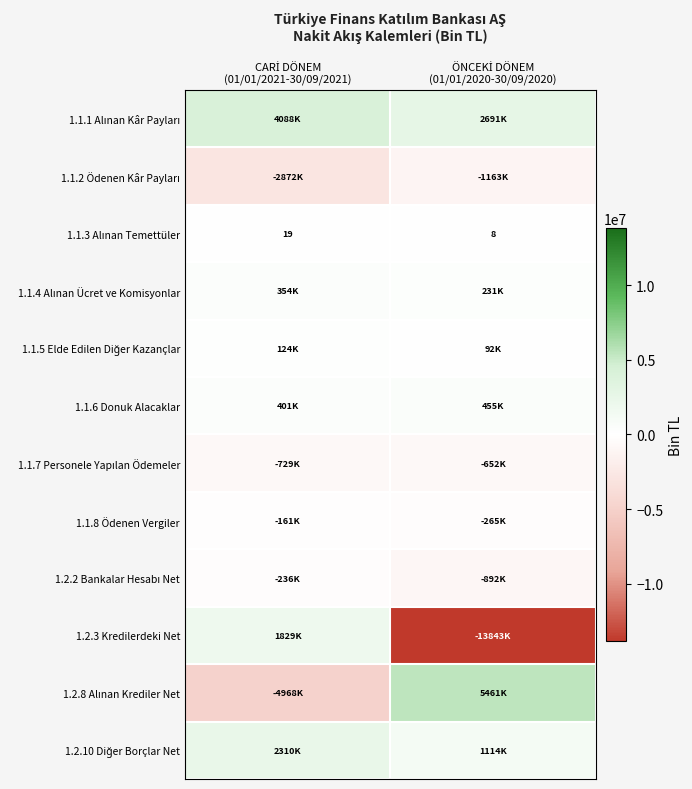

True or false: 1.2.2 Bankalar Hesabı Net has a value of -211191 at ÖNCEKİ DÖNEM (01/01/2020-30/09/2020).

False